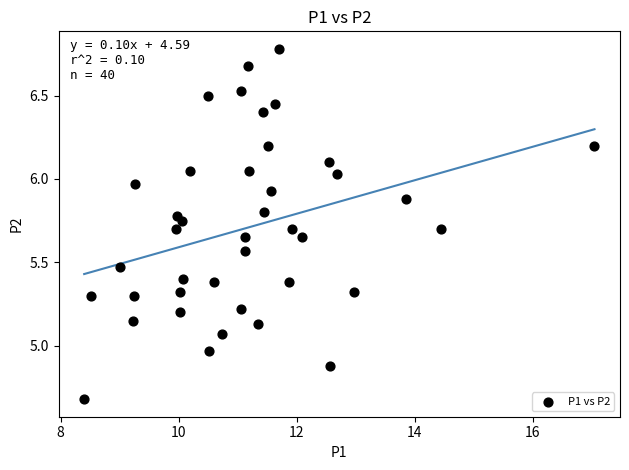

What is the range of X values (max minus min)?

8.7